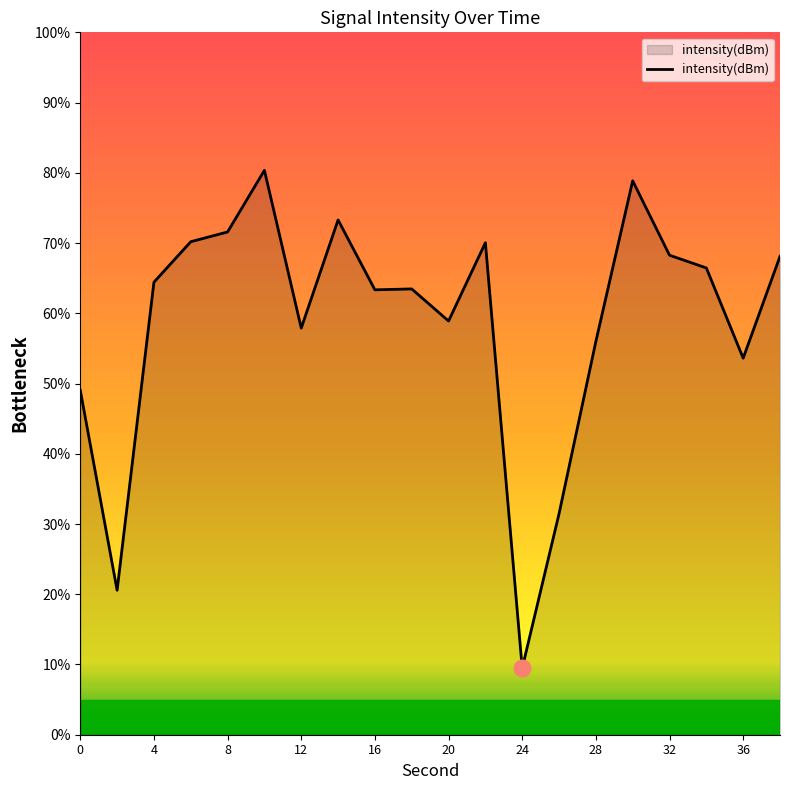

What is the greatest value displayed?

80.4